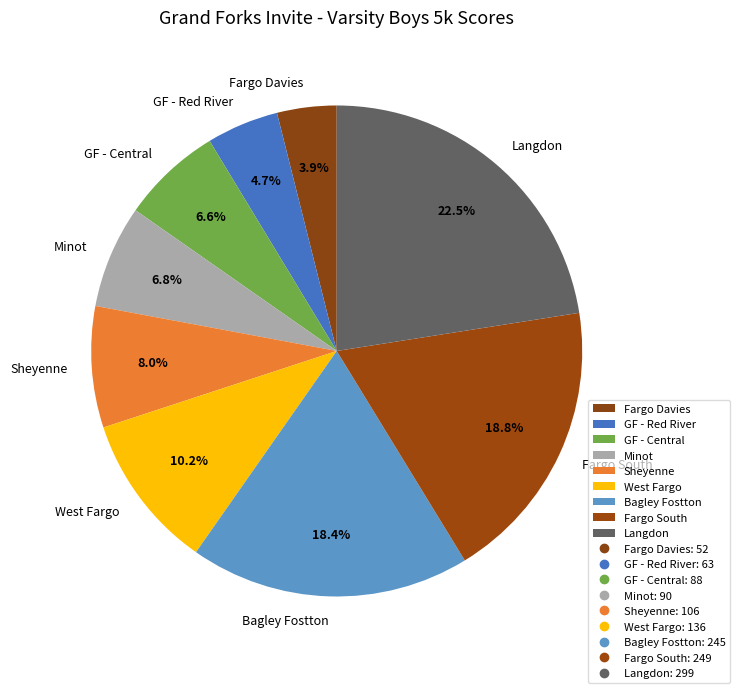

Is there any slice that represents more than half of the pie?

No